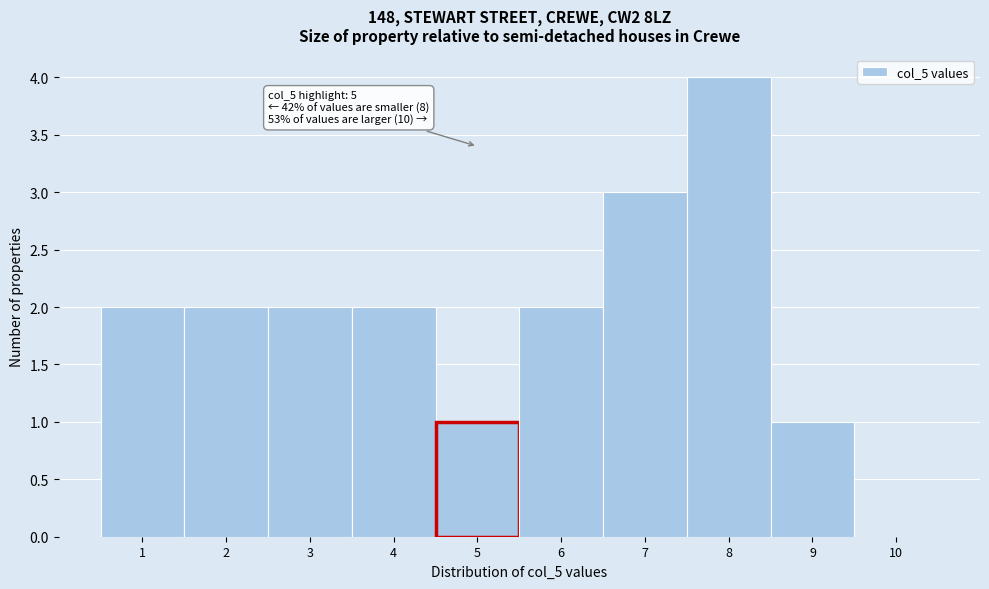

Over which range of the x-axis is the bar tallest?

7.5 to 8.5